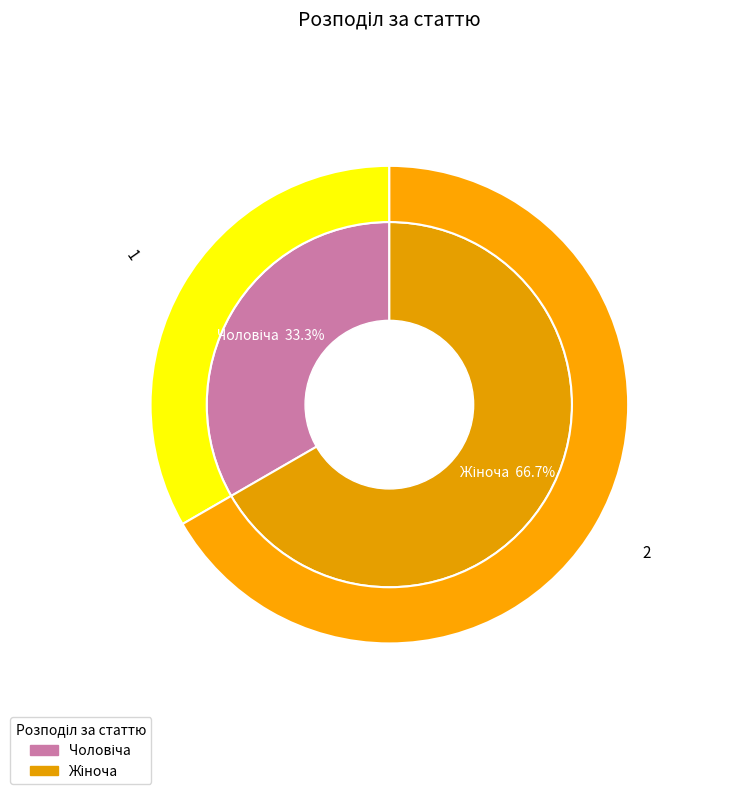

The Чоловіча slice represents 41% of the pie. True or false?

False